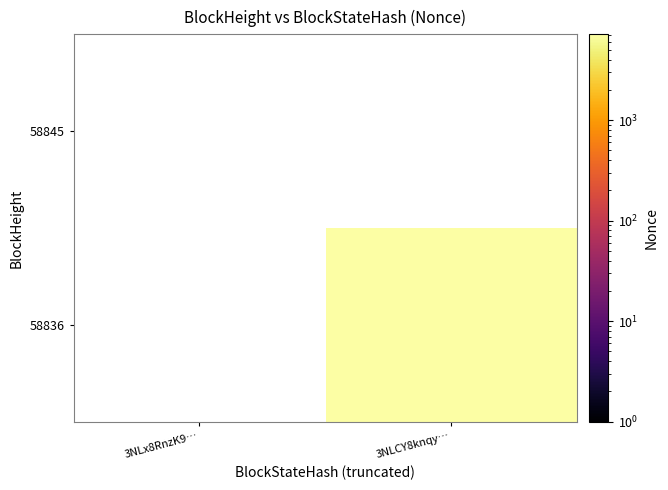

What is the greatest value displayed?

7145